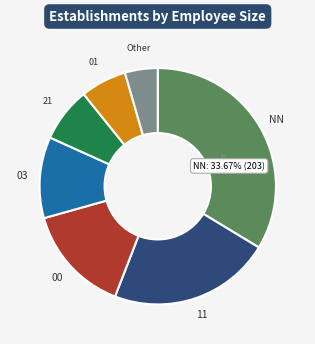

Is there any slice that represents more than half of the pie?

No